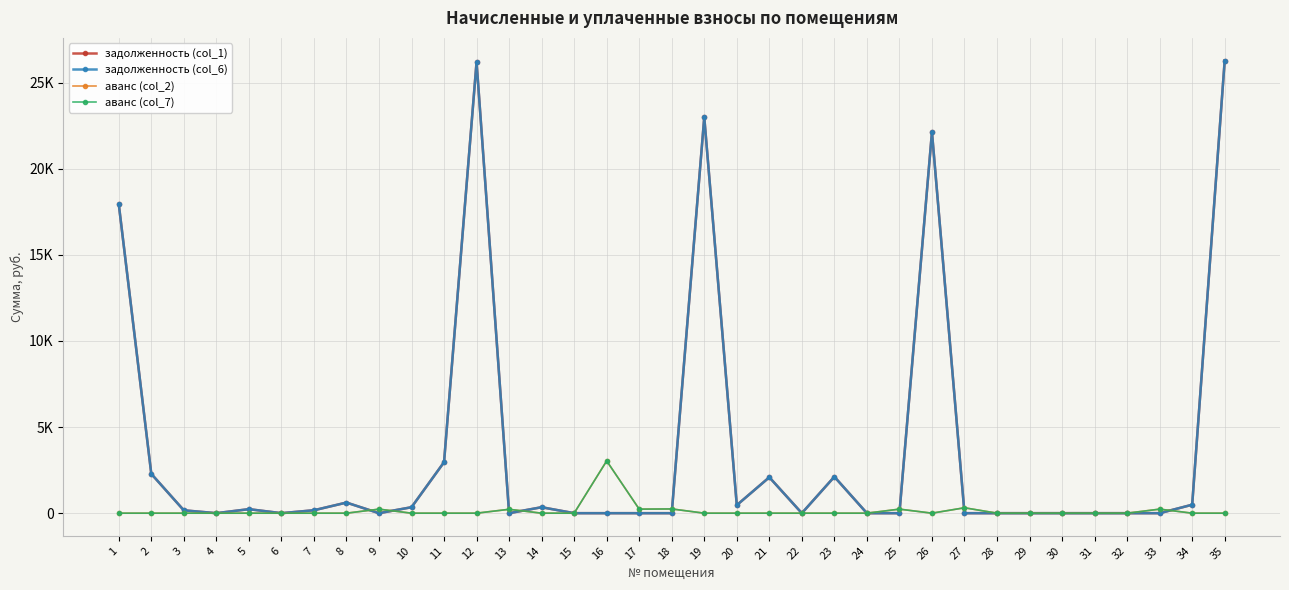

Is this an area chart (filled region under the line)?

No